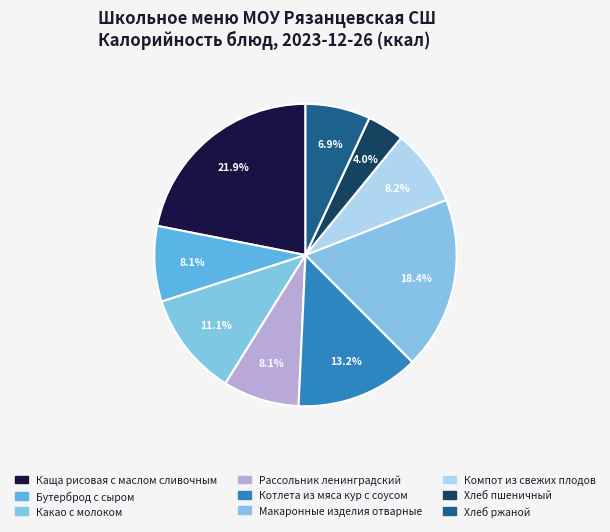

To the nearest percent, what is the difference between the largest and smallest slice percentages?

18%